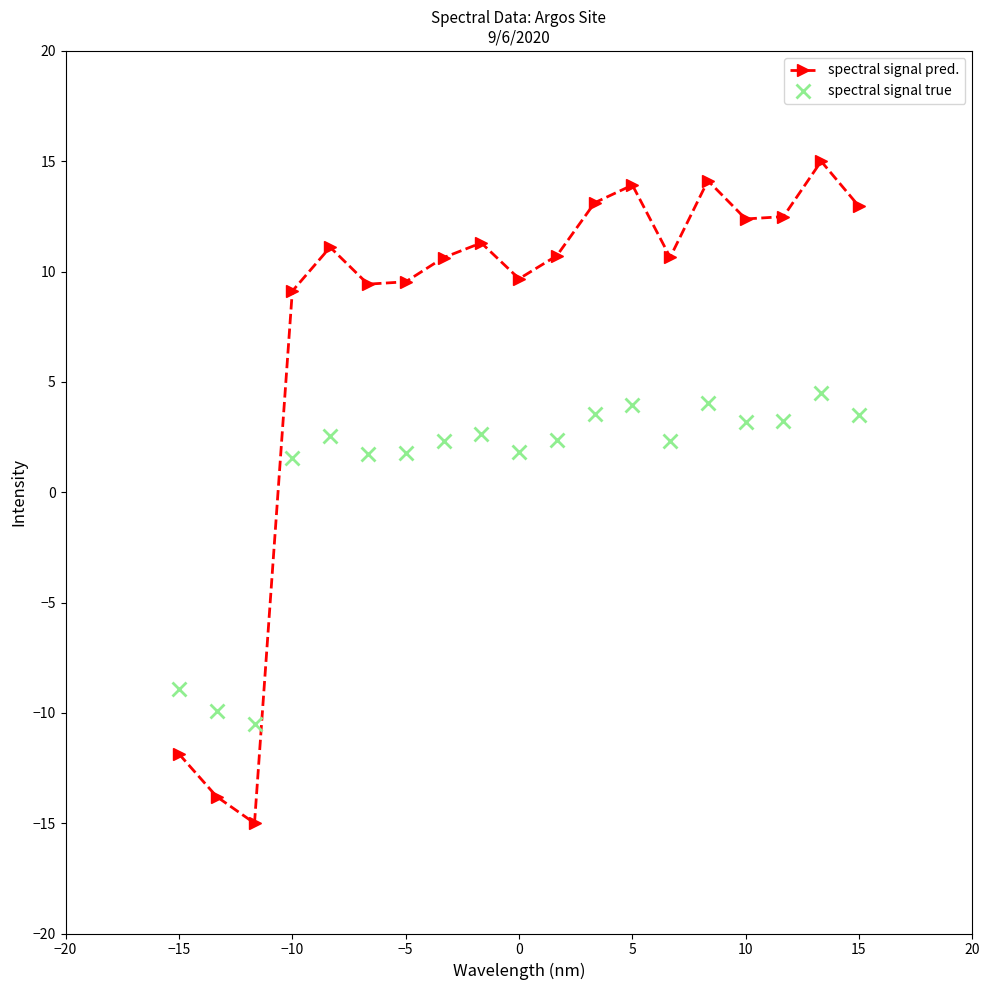

At how many categories does at least one series exceed 1?

16